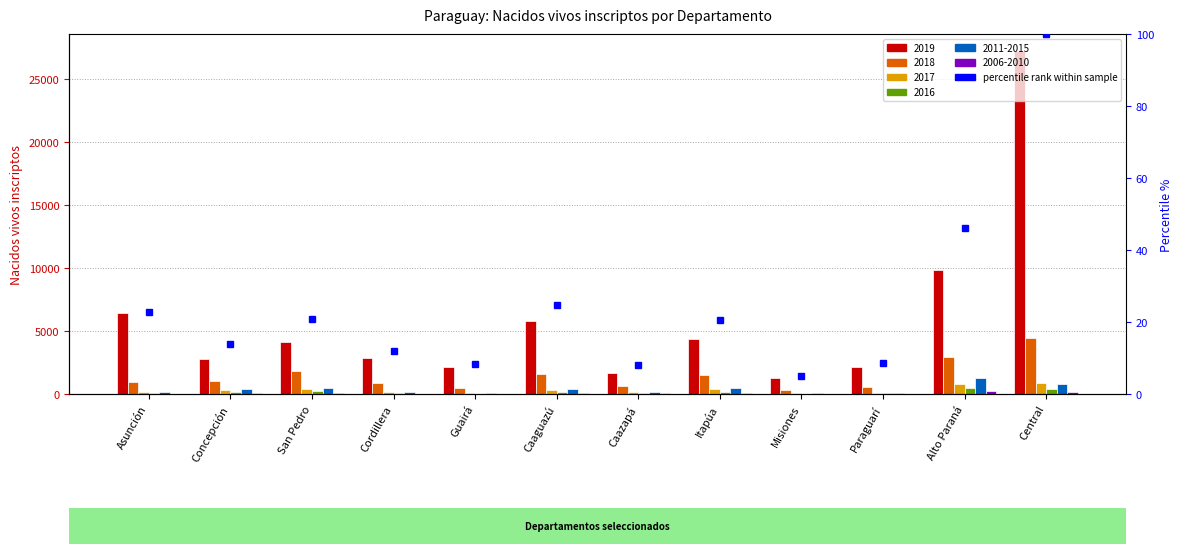

What is the maximum value for 2016?

500